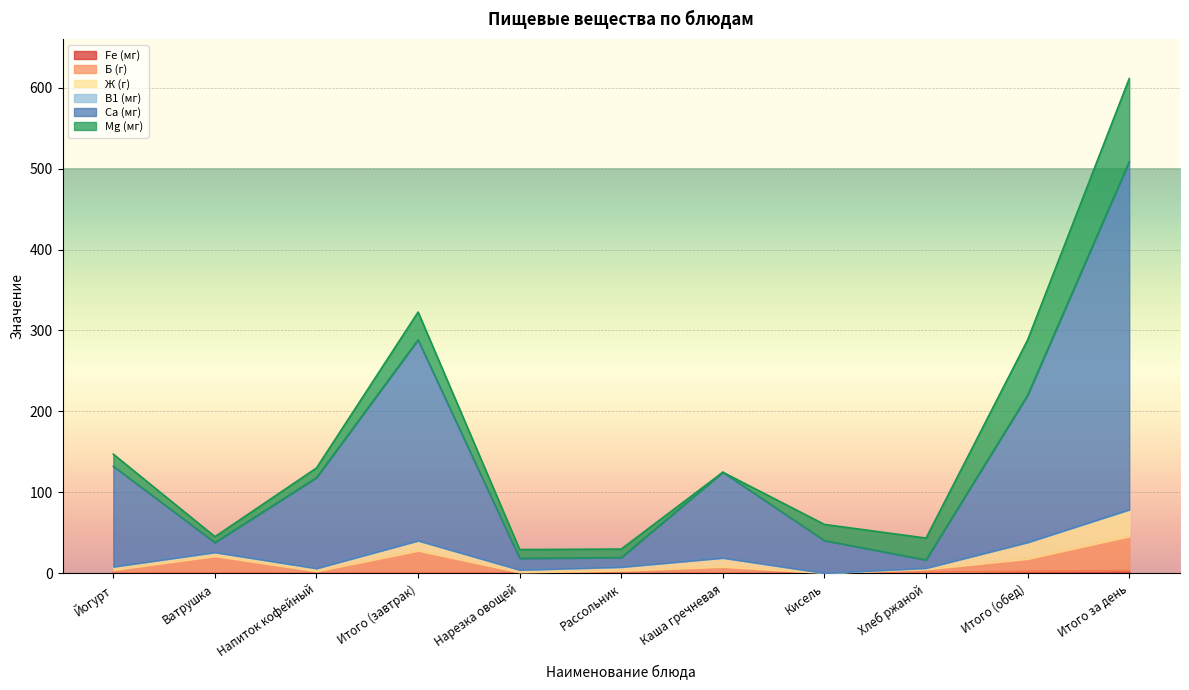

True or false: Ca (мг) and Б (г) intersect in this chart.

False